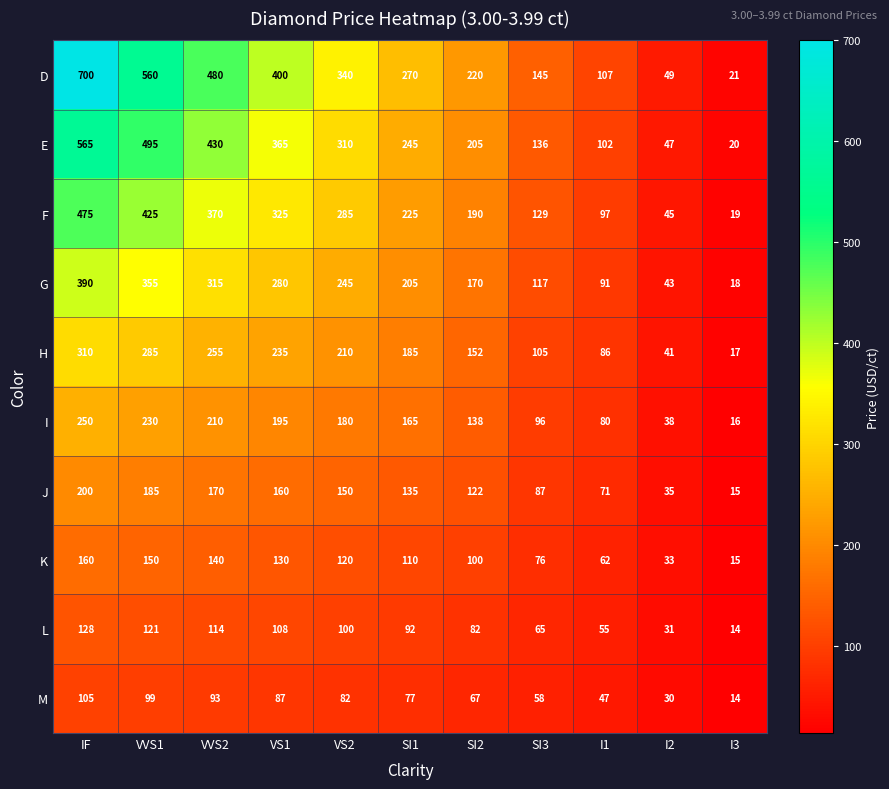

Rank the series by their maximum value, from highest to lowest.

D, E, F, G, H, I, J, K, L, M